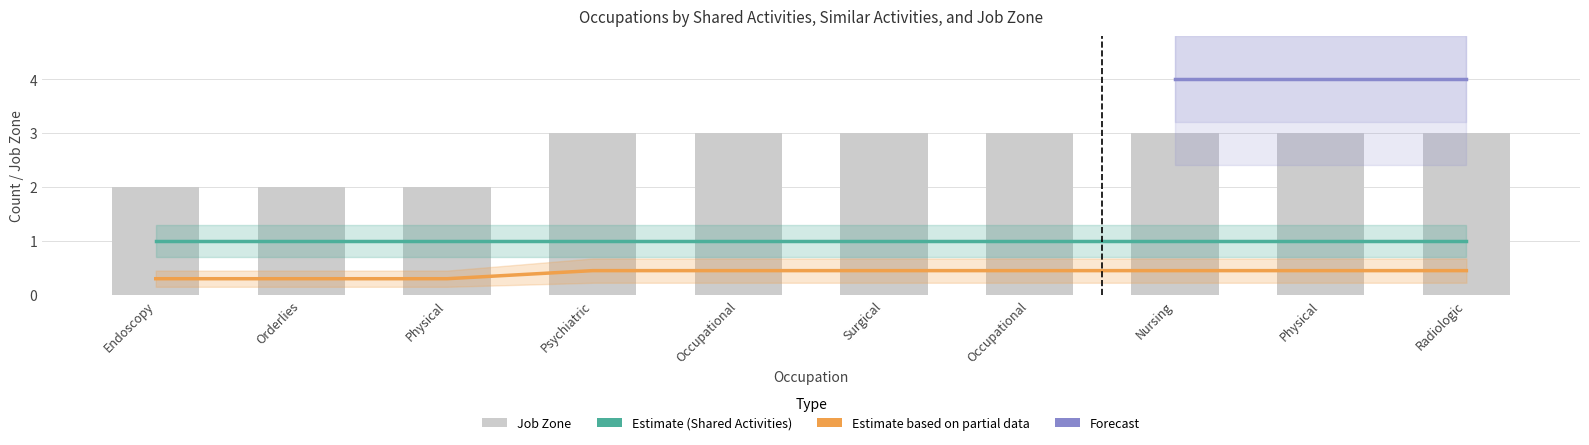

Which series changed the most between Endoscopy Technicians and Physical Therapist Aides?

Shared Activities